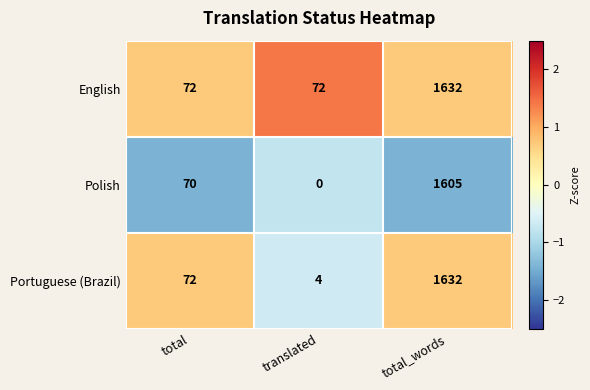

How many categories are shown in the chart?

3